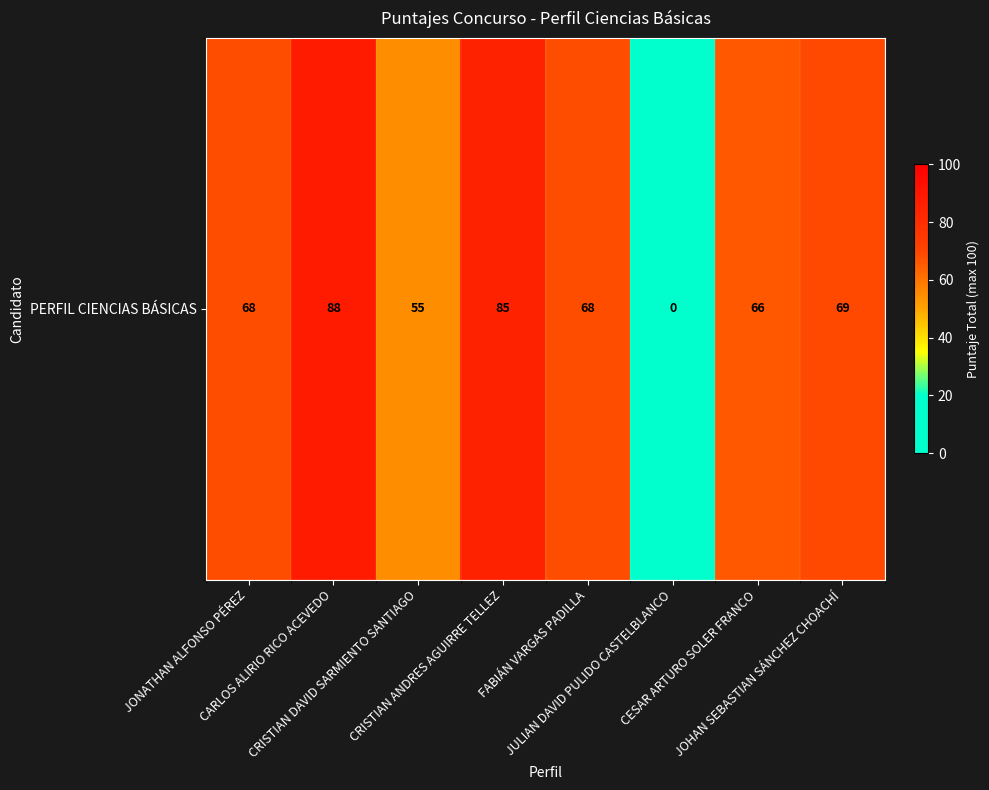

Which category has the highest value across all series?

CARLOS ALIRIO RICO ACEVEDO